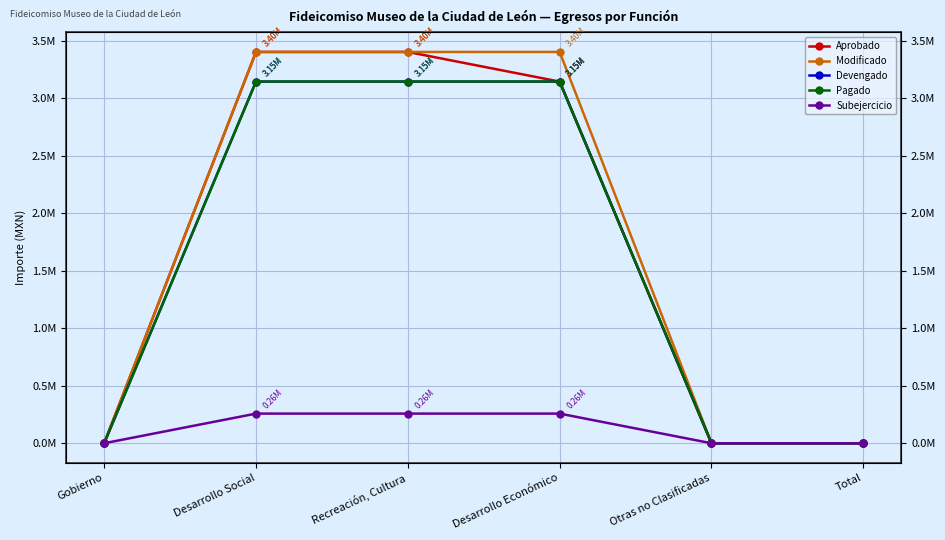

Reading left to right, transcribe all the data shown in this chart.

Aprobado: 0.0	3403175.0	3403175.0	3145271.1	0.0	0.0
Modificado: 0.0	3403175.0	3403175.0	3403175.0	0.0	0.0
Devengado: 0.0	3145271.1	3145271.1	3145271.1	0.0	0.0
Pagado: 0.0	3145271.1	3145271.1	3145271.1	0.0	0.0
Subejercicio: 0.0	257903.9	257903.9	257903.9	0.0	0.0